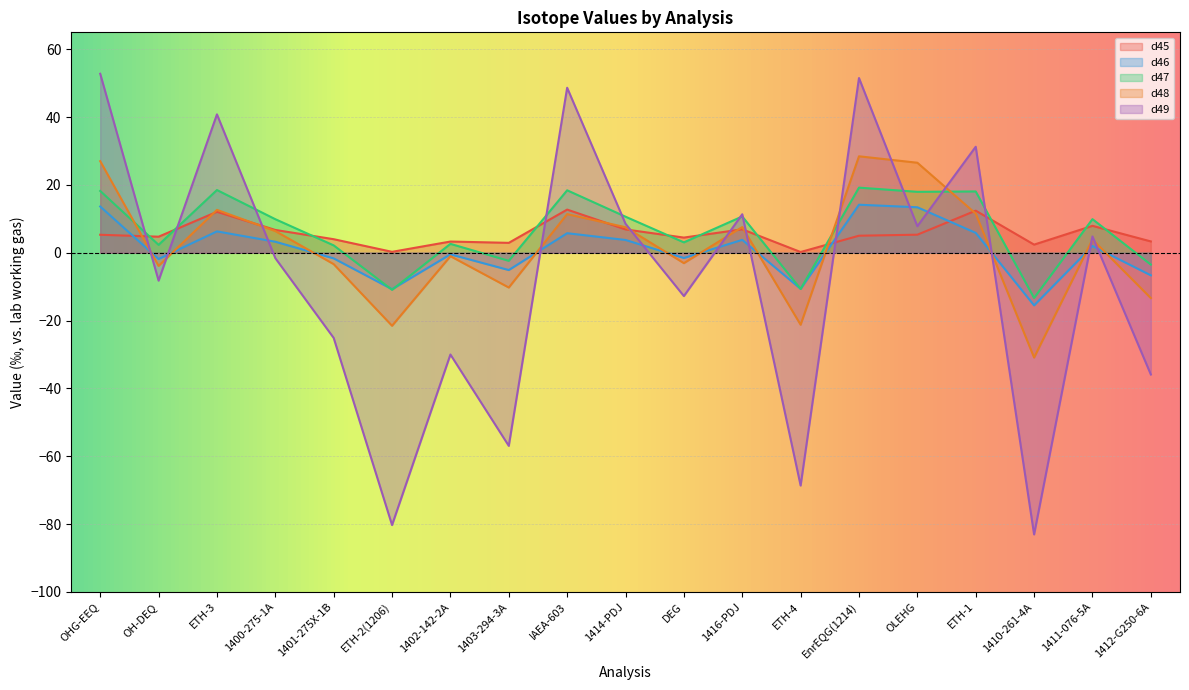

At which category does d49 reach its first local valley?

OH-DEQ